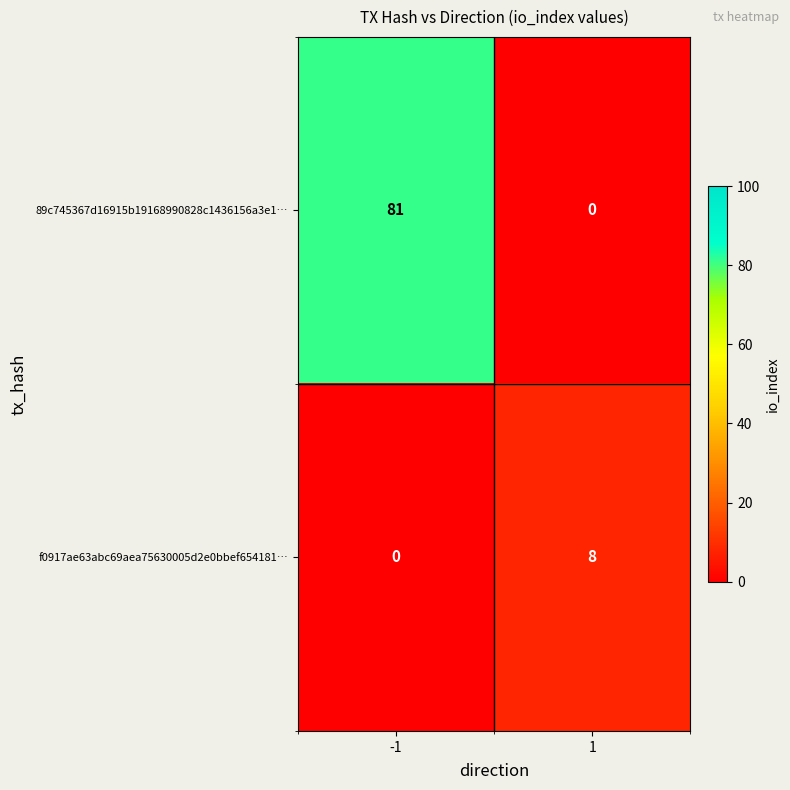

List the series in order of their overall mean, highest first.

89c745367d16915b19168990828c1436156a3e1…, f0917ae63abc69aea75630005d2e0bbef654181…